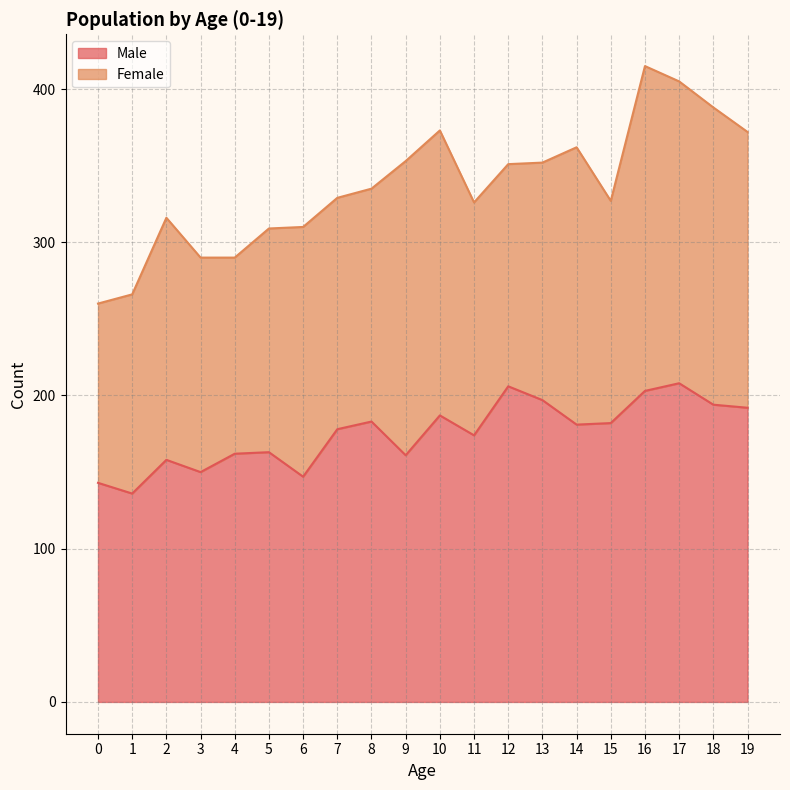

Does the chart display data point markers on the line(s)?

No